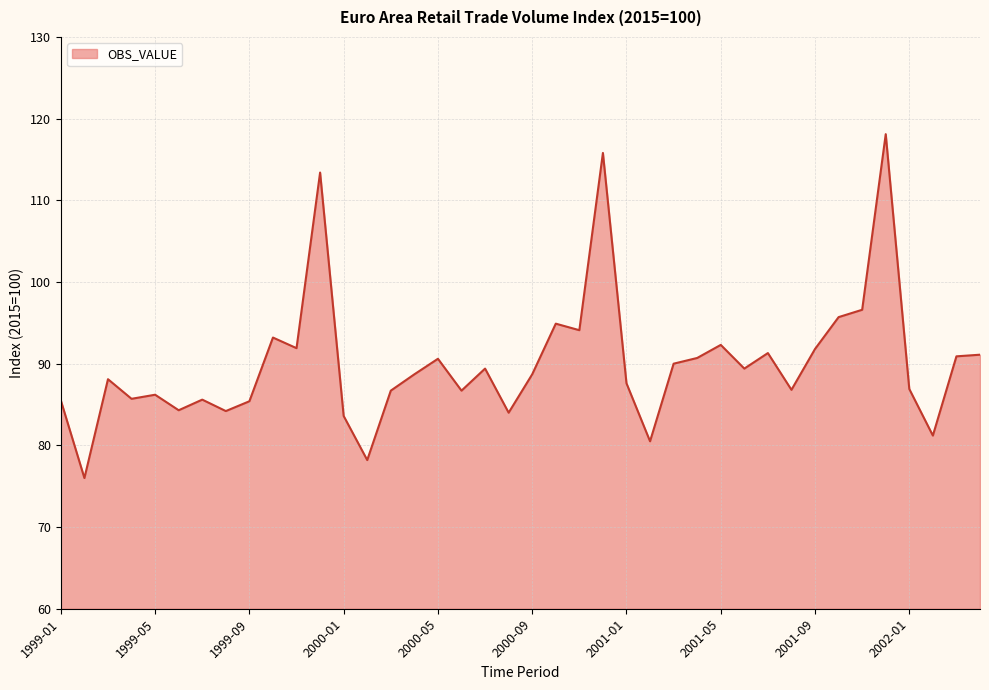

What is the smallest value displayed?

76.0